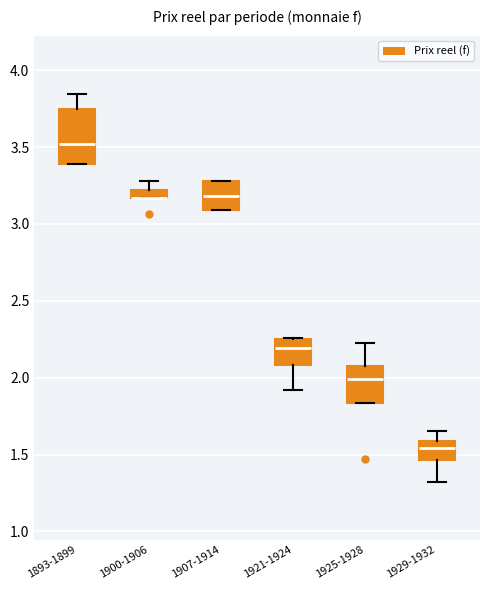

Which box is the tallest, from its lower edge to its upper edge?

1893-1899